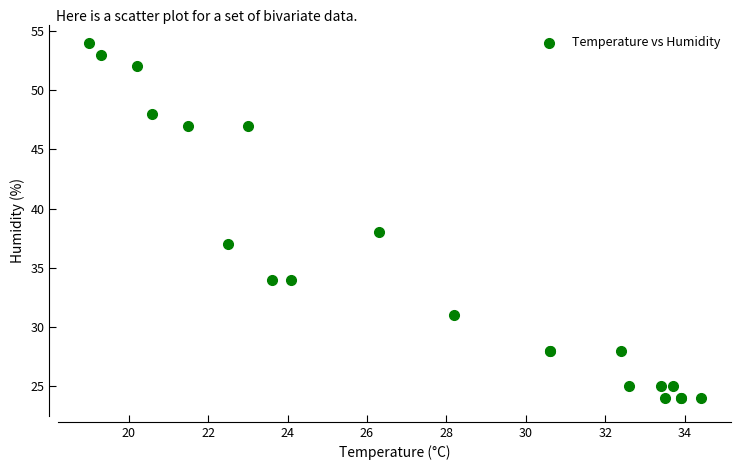

What Y value in the scatter plot is closest to 39?

38